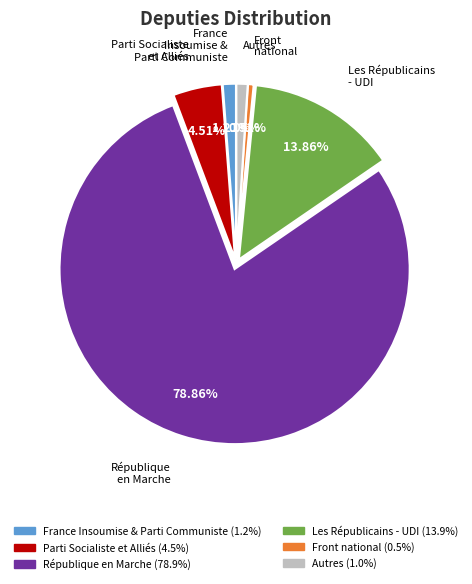

Between Front national and Les Républicains - UDI, which is larger?

Les Républicains - UDI